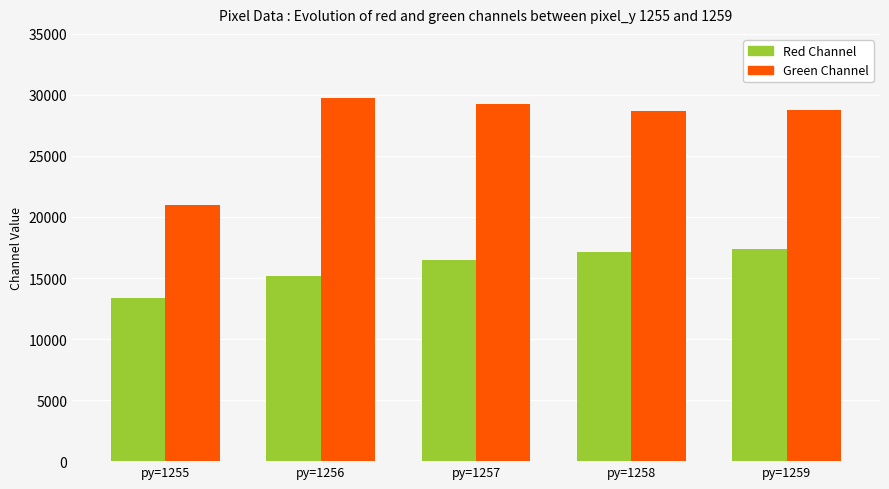

At how many categories does at least one series exceed 14771?

5